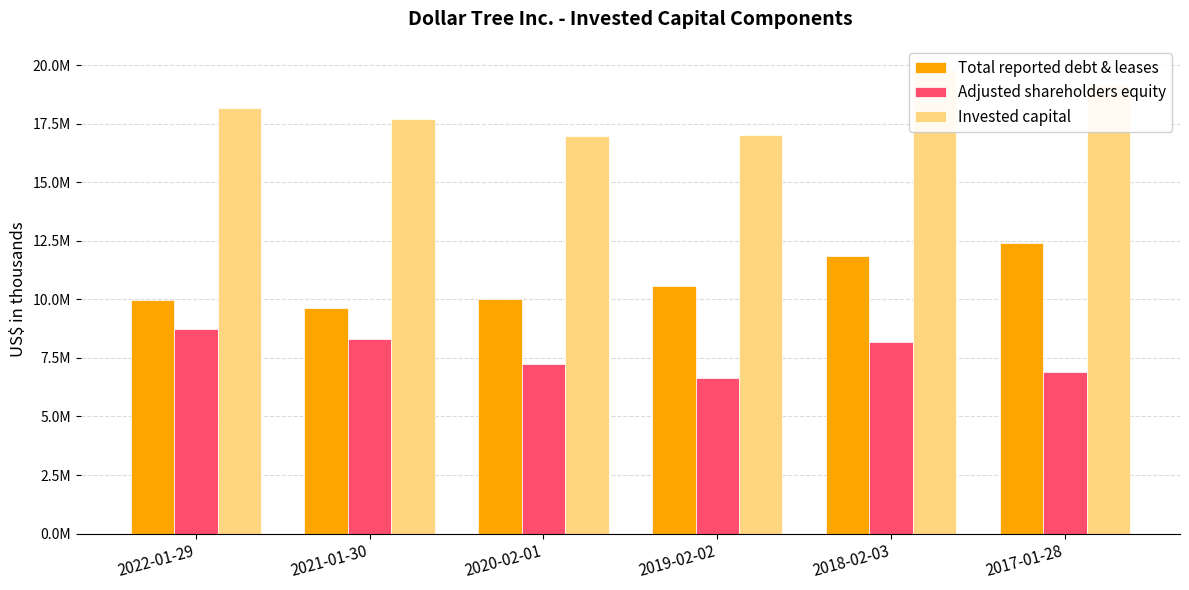

At 2018-02-03, list the series in order from largest to smallest.

Invested capital, Total reported debt & leases, Adjusted shareholders equity